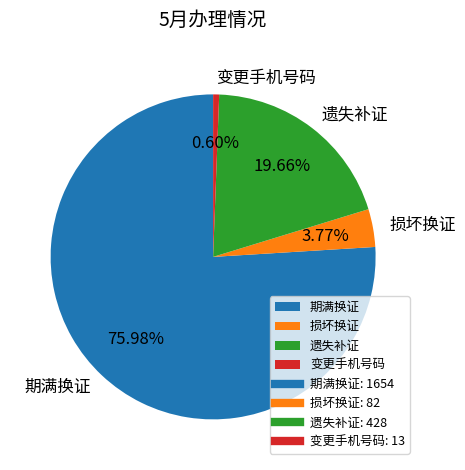

What is the smallest slice in the pie chart?

变更手机号码